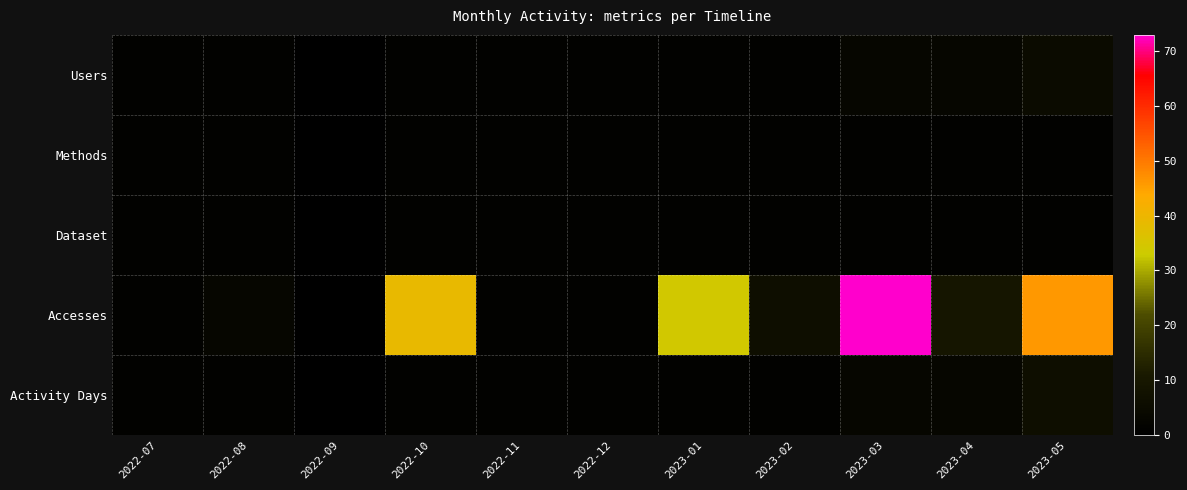

Which series has the largest range (max minus min)?

Accesses